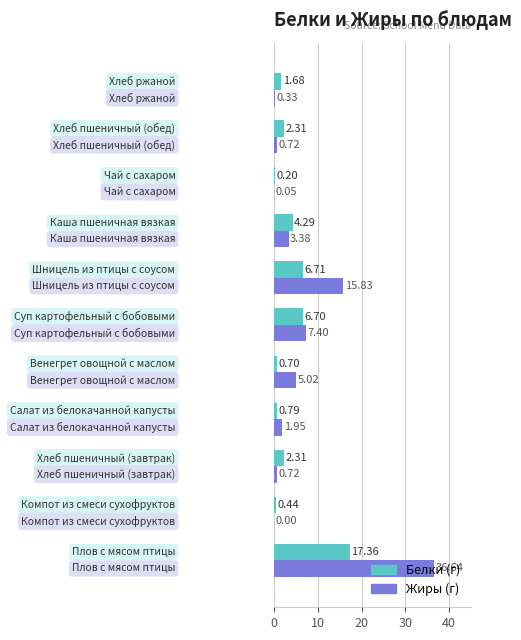

How many data points does each series have?

11